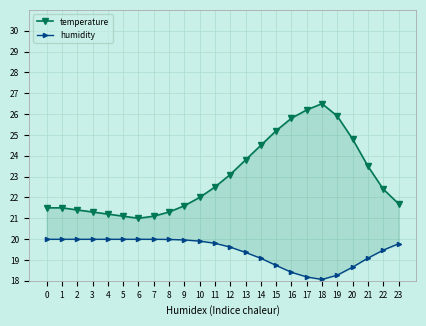

What are all the series names shown in the legend?

temperature, humidity